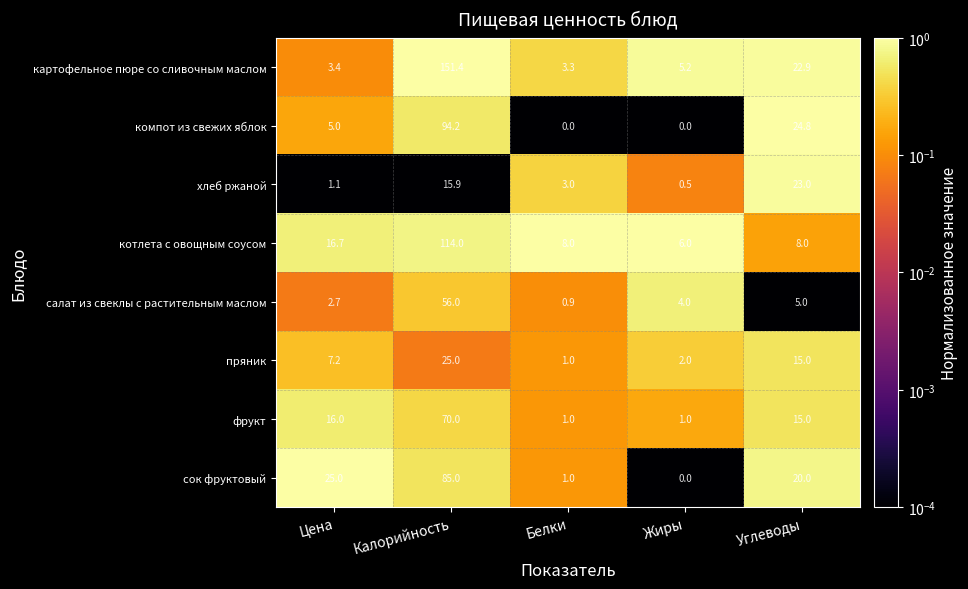

What is the total value across all series at Белки?

18.2